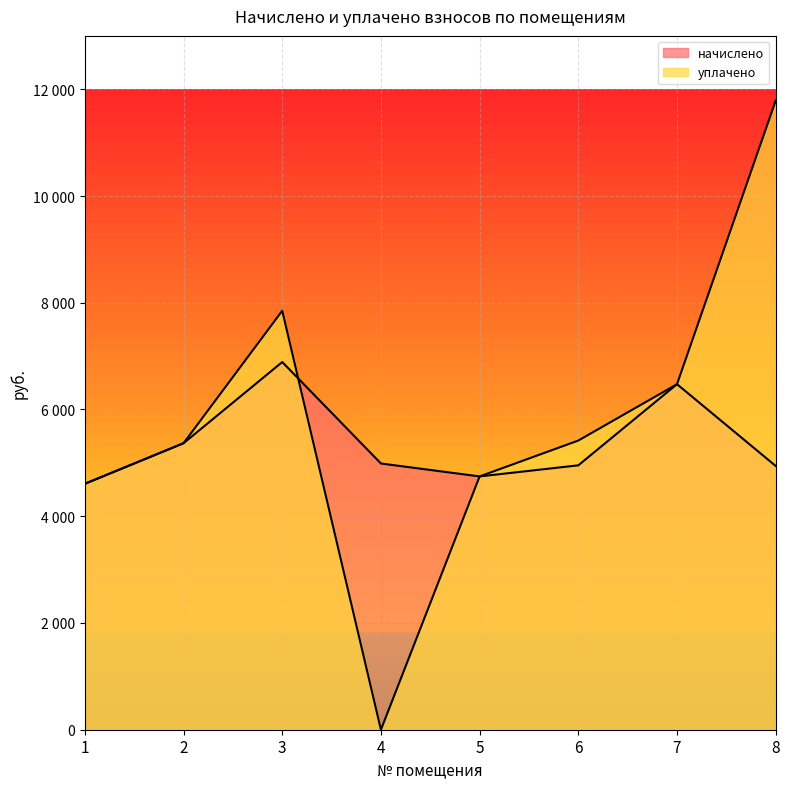

What is the total value across all series at 2?

10736.6